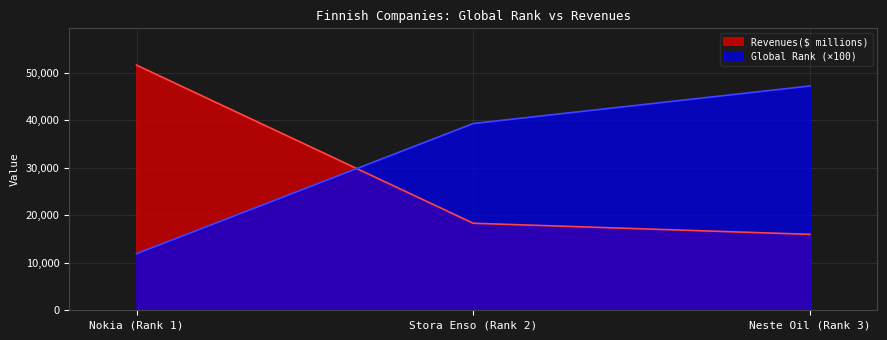

What is the average value of the Revenues($ millions) series?

28626.5